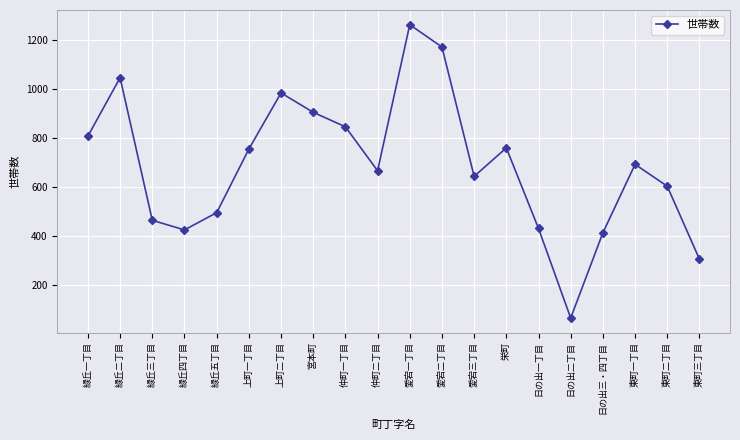

What is the ratio of the value at 緑丘一丁目 to the value at 緑丘二丁目?

0.8